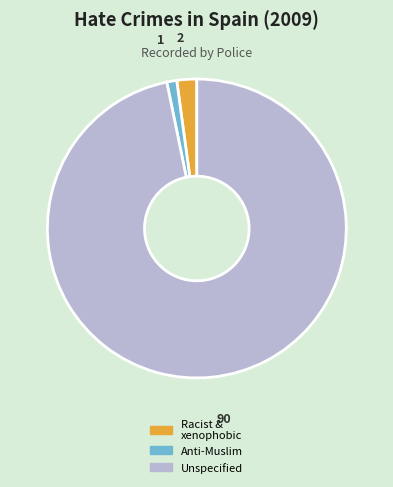

Is there a majority slice in this chart?

Yes